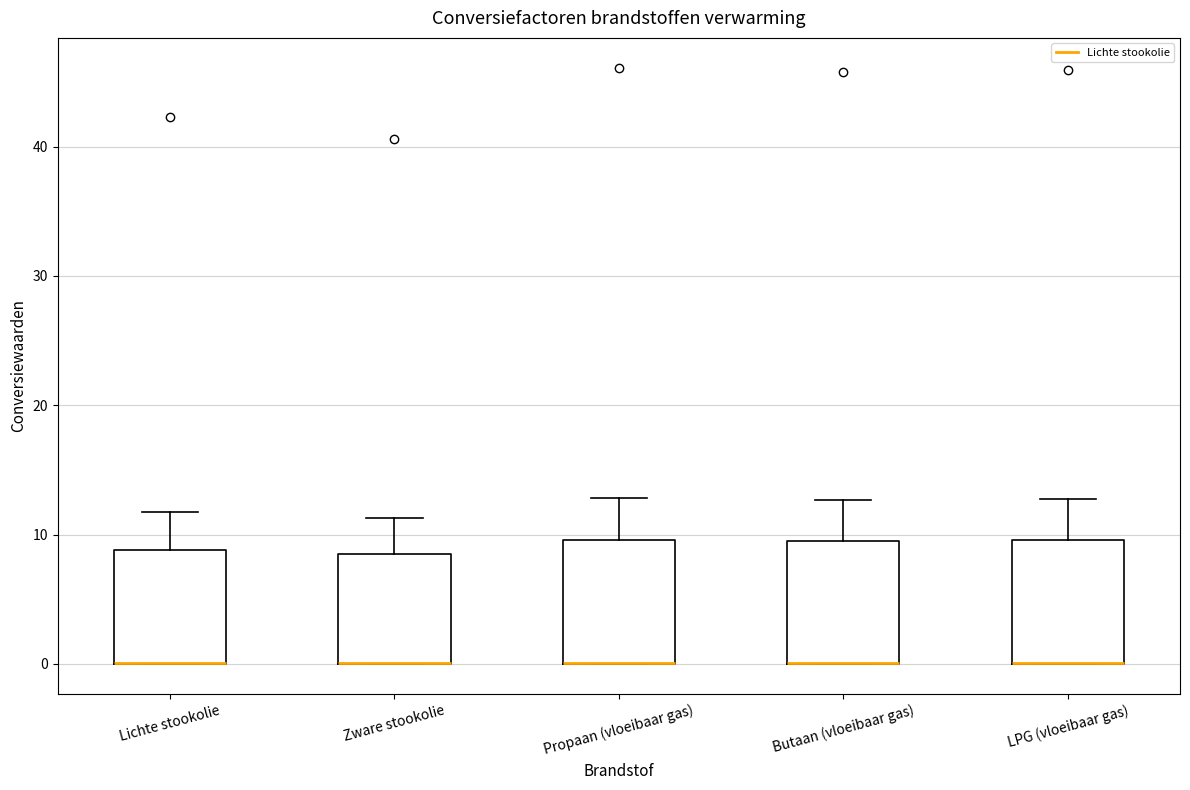

Reading left to right, read every box against the y-axis: the position of its median line, the range the box covers, and the ends of its whiskers. The values are not printed on the chart, so give them approximately, as read against the axis.

Lichte stookolie: median 0 (drawn on the box's lower edge), box 0 to 9, whiskers 0 to 12
Zware stookolie: median 0 (drawn on the box's lower edge), box 0 to 8, whiskers 0 to 11
Propaan (vloeibaar gas): median 0 (drawn on the box's lower edge), box 0 to 10, whiskers 0 to 13
Butaan (vloeibaar gas): median 0 (drawn on the box's lower edge), box 0 to 10, whiskers 0 to 13
LPG (vloeibaar gas): median 0 (drawn on the box's lower edge), box 0 to 10, whiskers 0 to 13